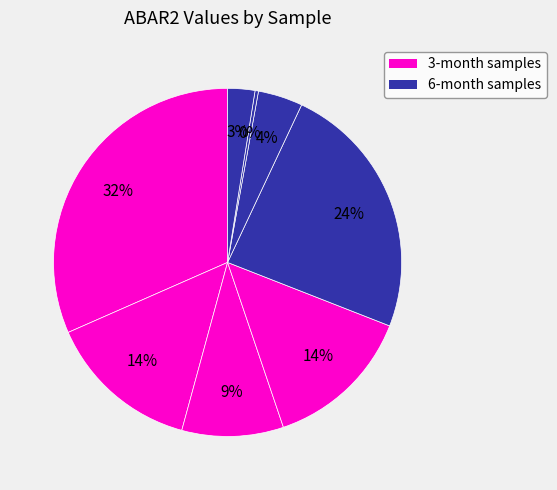

How many slices are in this pie chart?

8